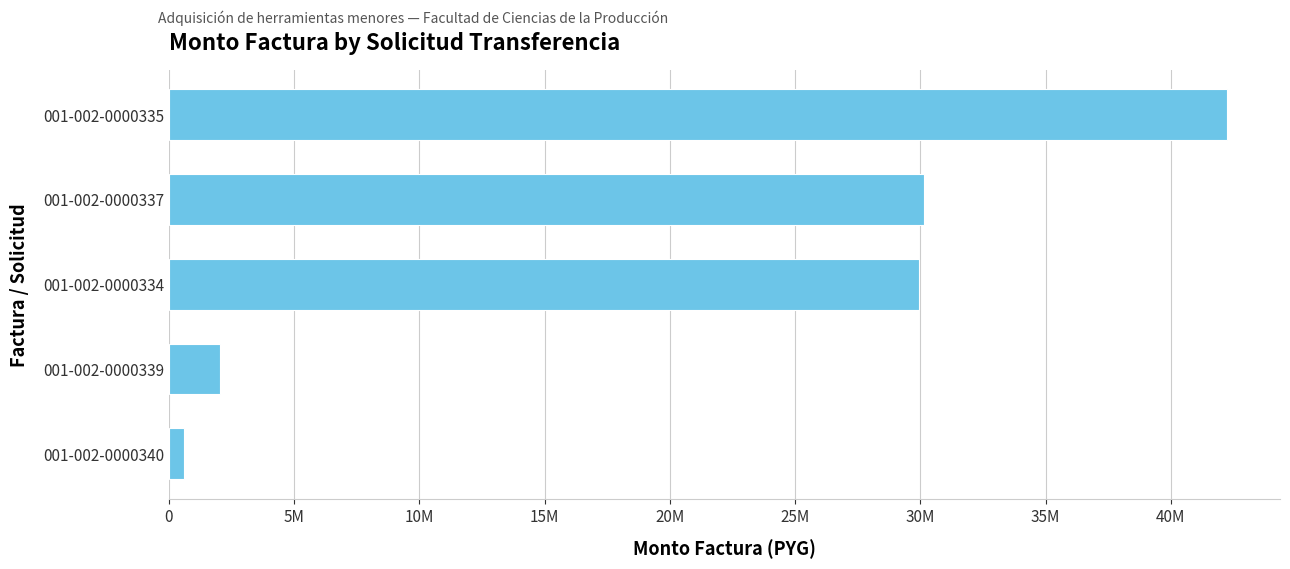

Are the bars horizontal?

Yes